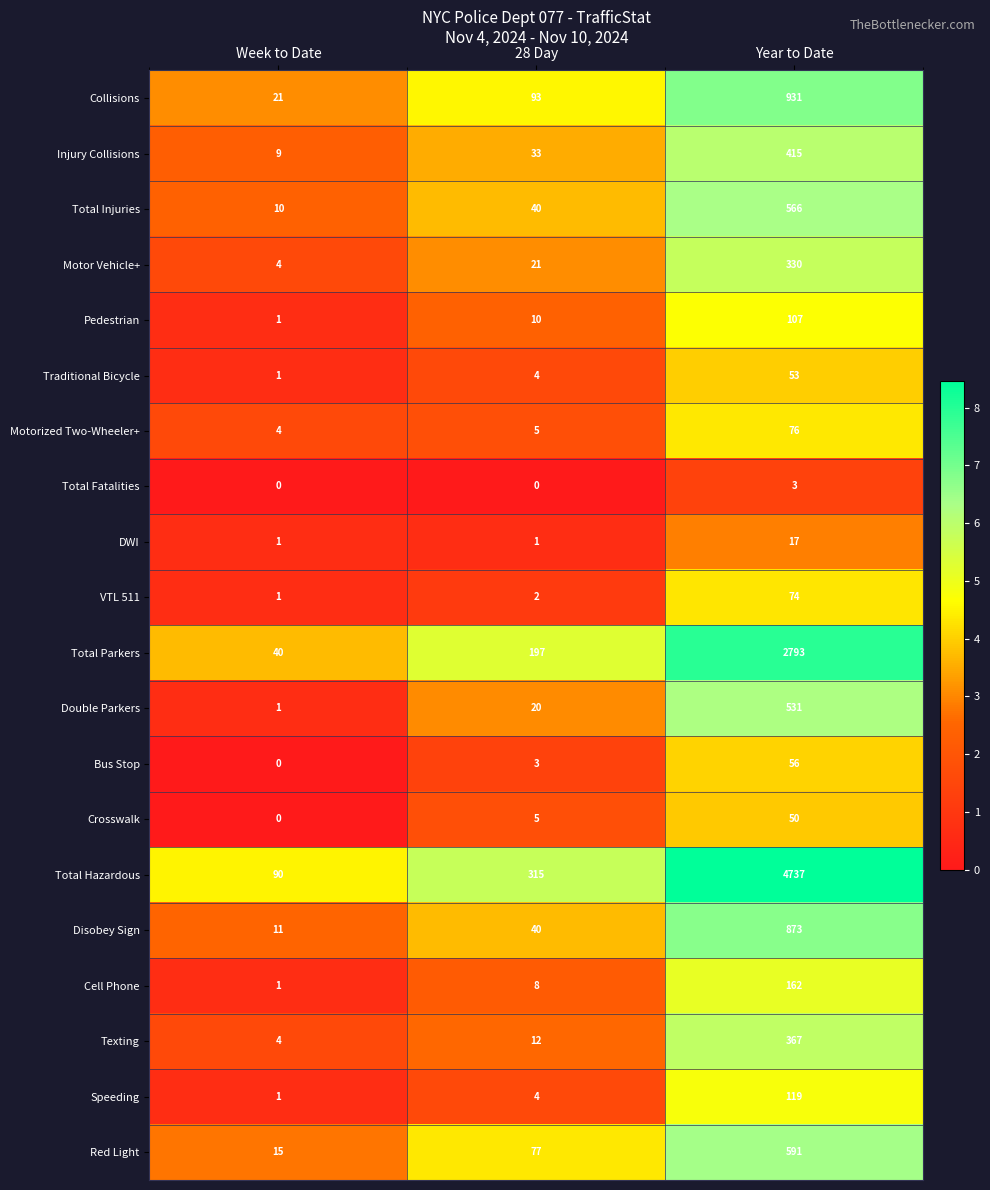

What is the approximate value of Red Light at 28 Day, to the nearest 50?

100